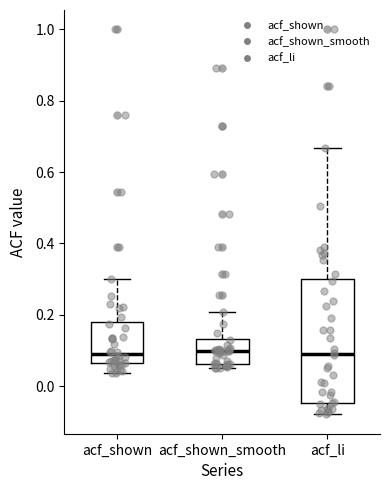

Reading left to right, read every box against the y-axis: the position of its median line, the range the box covers, and the ends of its whiskers. The values are not printed on the chart, so give them approximately, as read against the axis.

acf_shown: median 0.10, box 0.06 to 0.18, whiskers 0.04 to 0.30
acf_shown_smooth: median 0.10, box 0.06 to 0.14, whiskers 0.06 (just below the box's lower edge) to 0.20
acf_li: median 0.10, box -0.04 to 0.30, whiskers -0.08 to 0.66